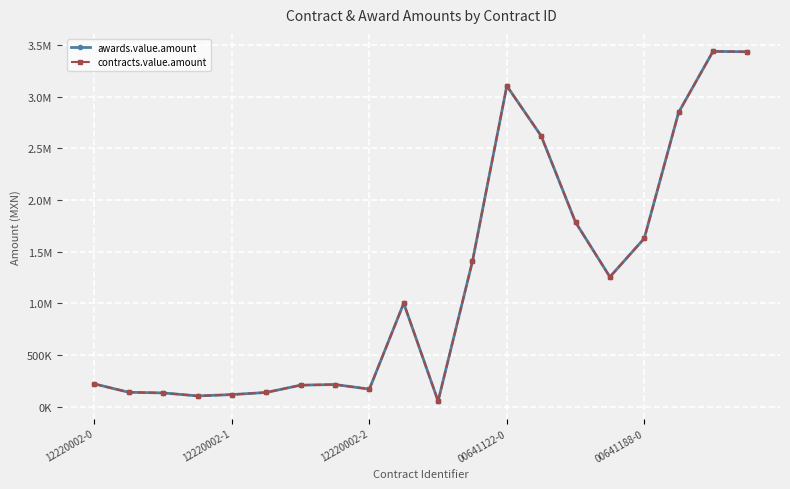

Which category has the highest value in the contracts.value.amount series?

18